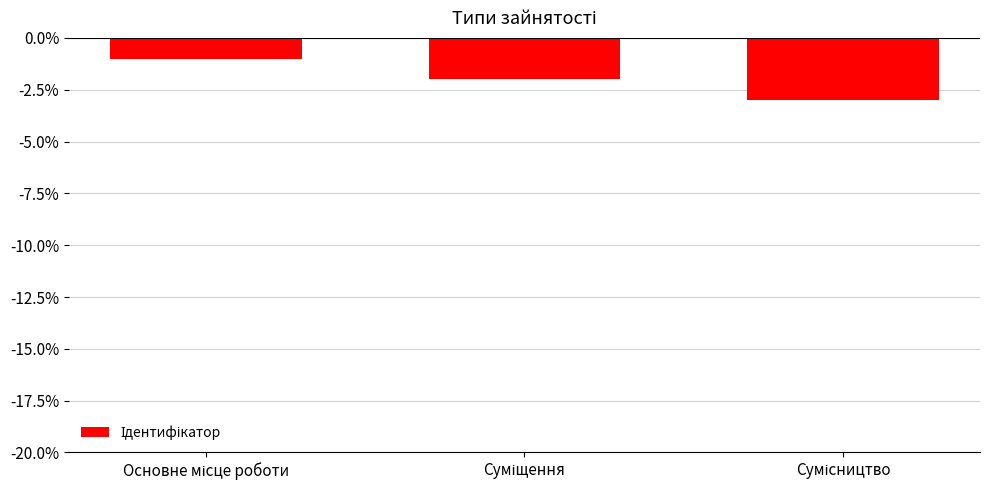

What is the maximum value shown in the chart?

-1